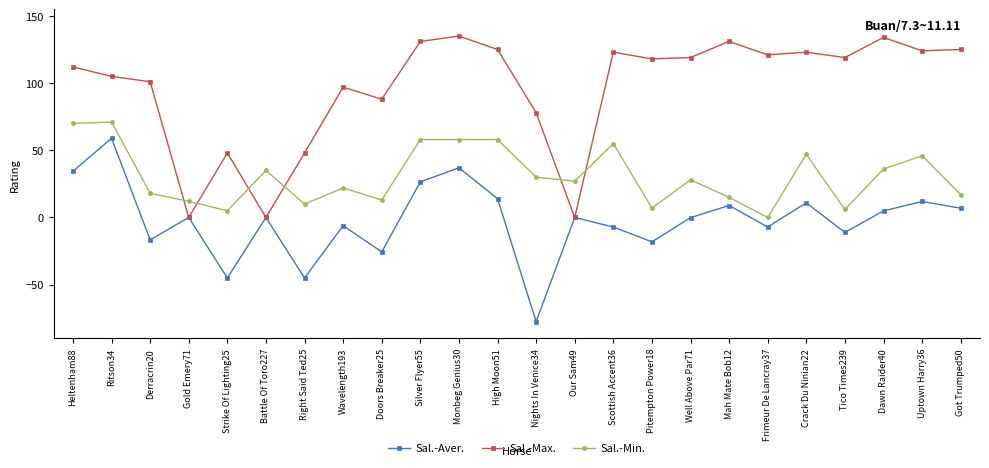

At which category does Sal.-Max. reach its first local valley?

Gold Emery71